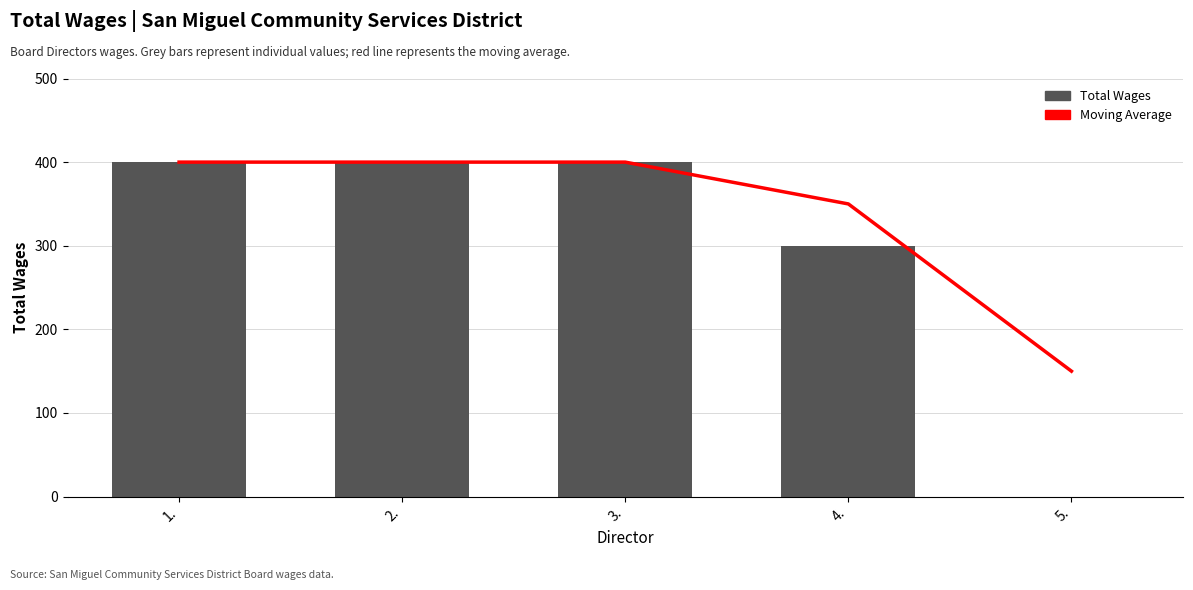

At which label is Moving Average closest to 275?

4.